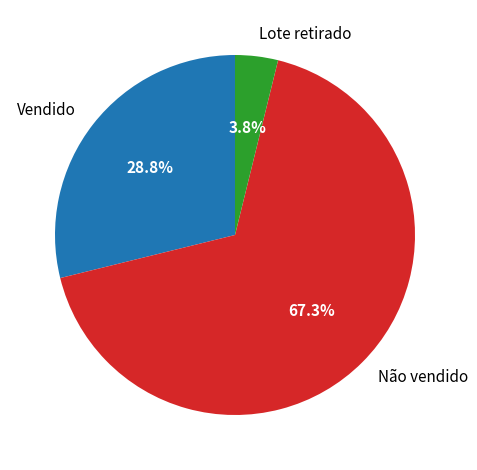

Count the number of slices in the pie.

3